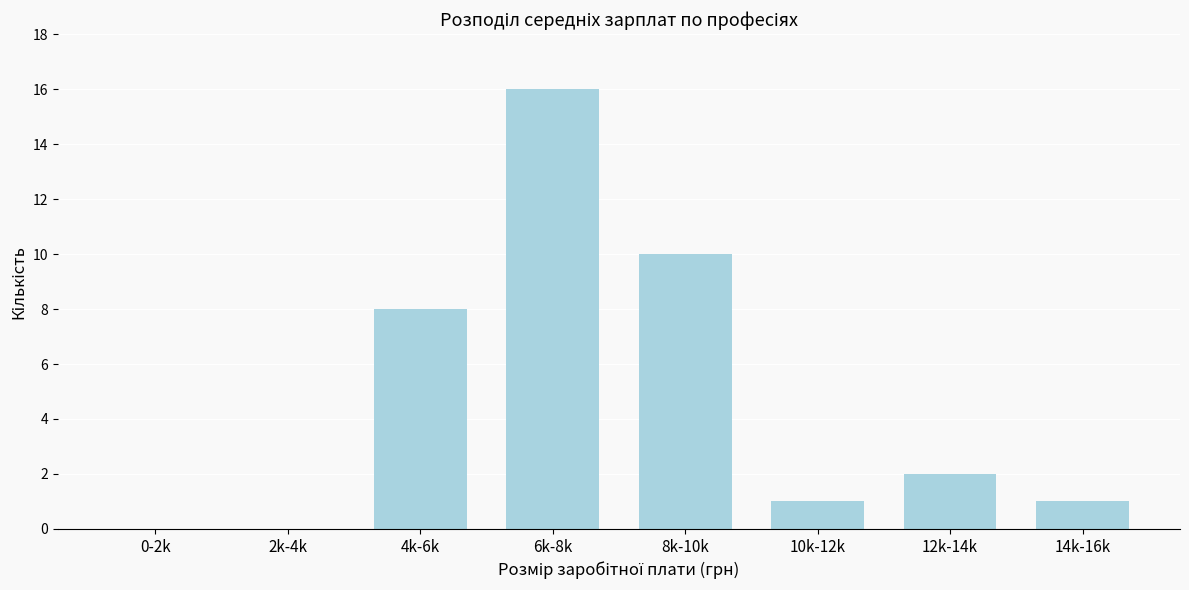

Reading left to right, extract all data points from this chart.

0-2k=0	2k-4k=0	4k-6k=8	6k-8k=16	8k-10k=10	10k-12k=1	12k-14k=2	14k-16k=1